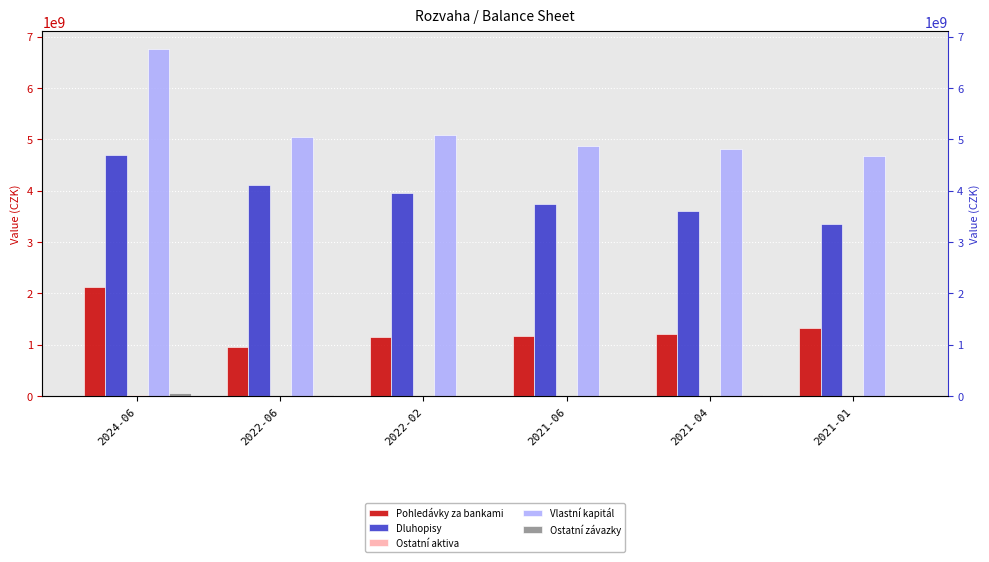

Between 2022-06 and 2021-04, which series saw the biggest shift?

Dluhopisy